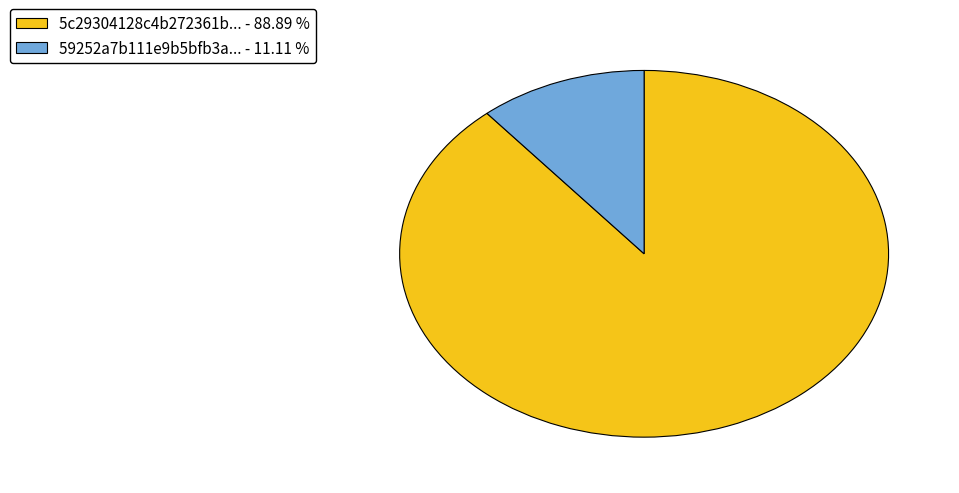

Combined, do 59252a7b111e9b5bfb3a... - 11.11 % and 5c29304128c4b272361b... - 88.89 % account for over 50%?

Yes